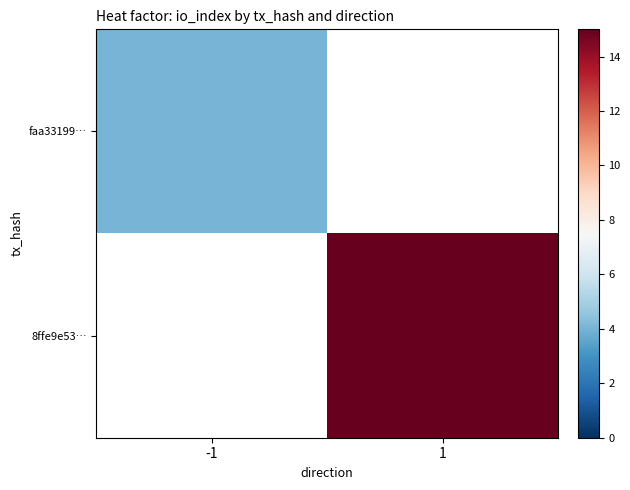

At which label does faa33199… reach its minimum?

-1